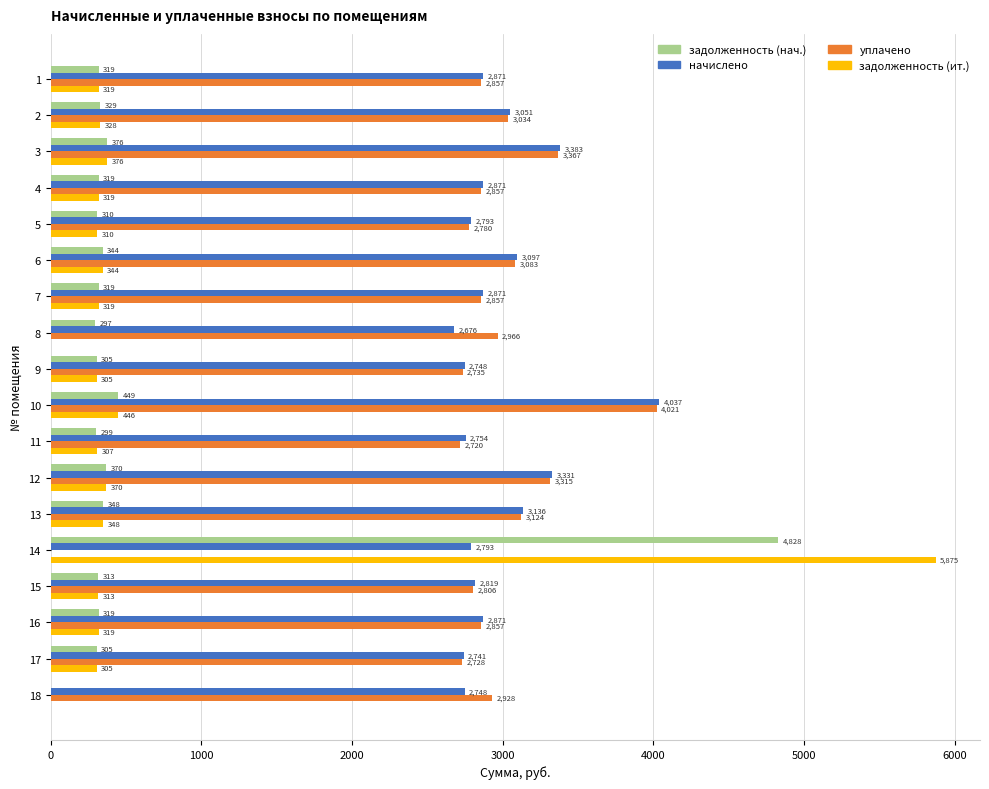

Is it true that начислено equals 5163.5 at 7?

False